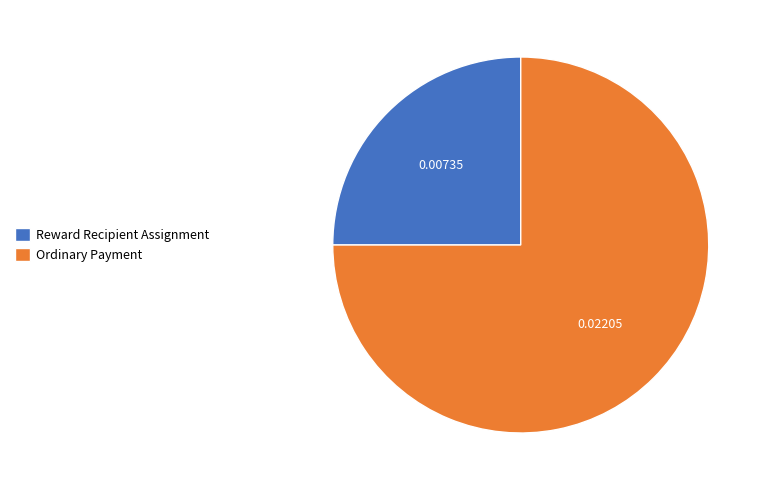

Rank the categories by value from highest to lowest.

Ordinary Payment, Reward Recipient Assignment